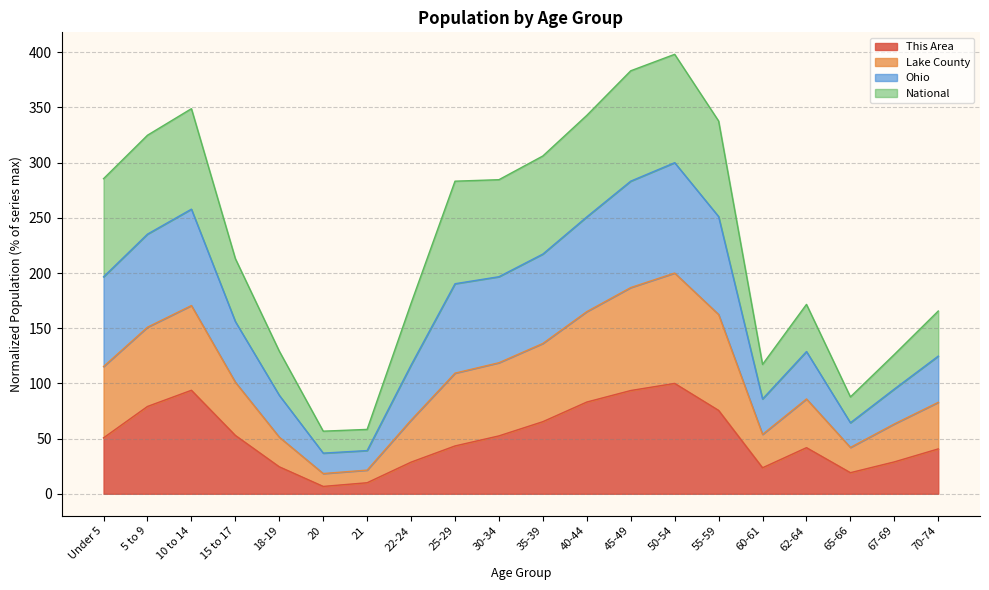

Where is the first local minimum for Ohio?

20